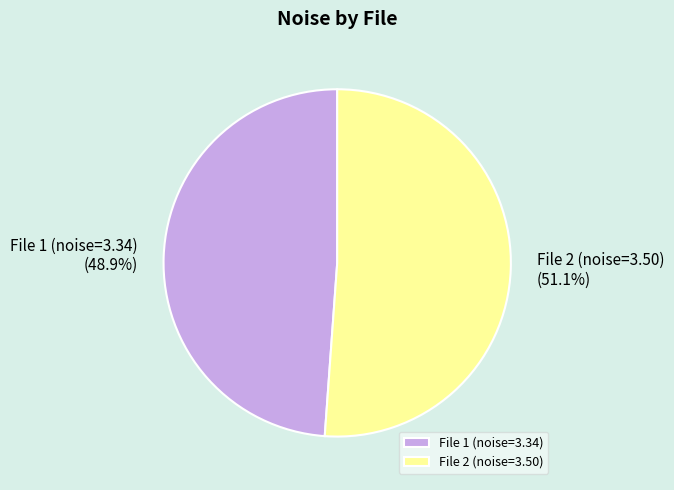

What percentage do File 2 (noise=3.50) and File 1 (noise=3.34) together represent?

100.0%